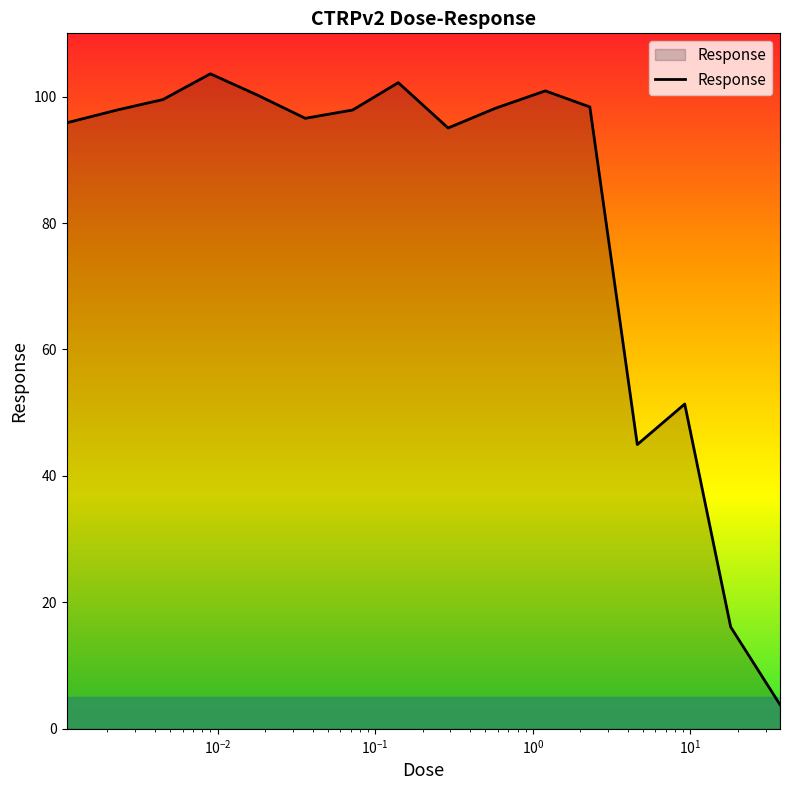

What is the smallest value displayed?

3.8